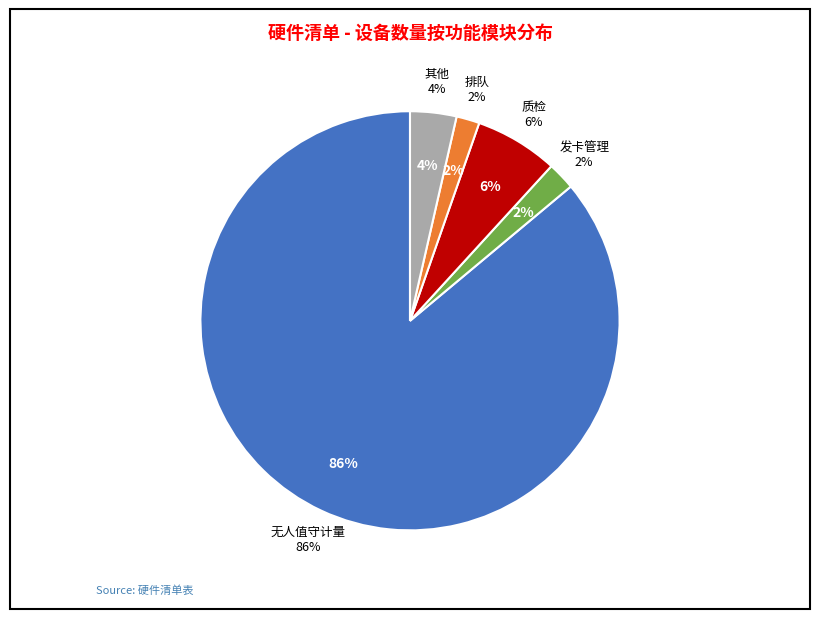

Which slice represents more than half of the pie?

无人值守计量（9台地磅）